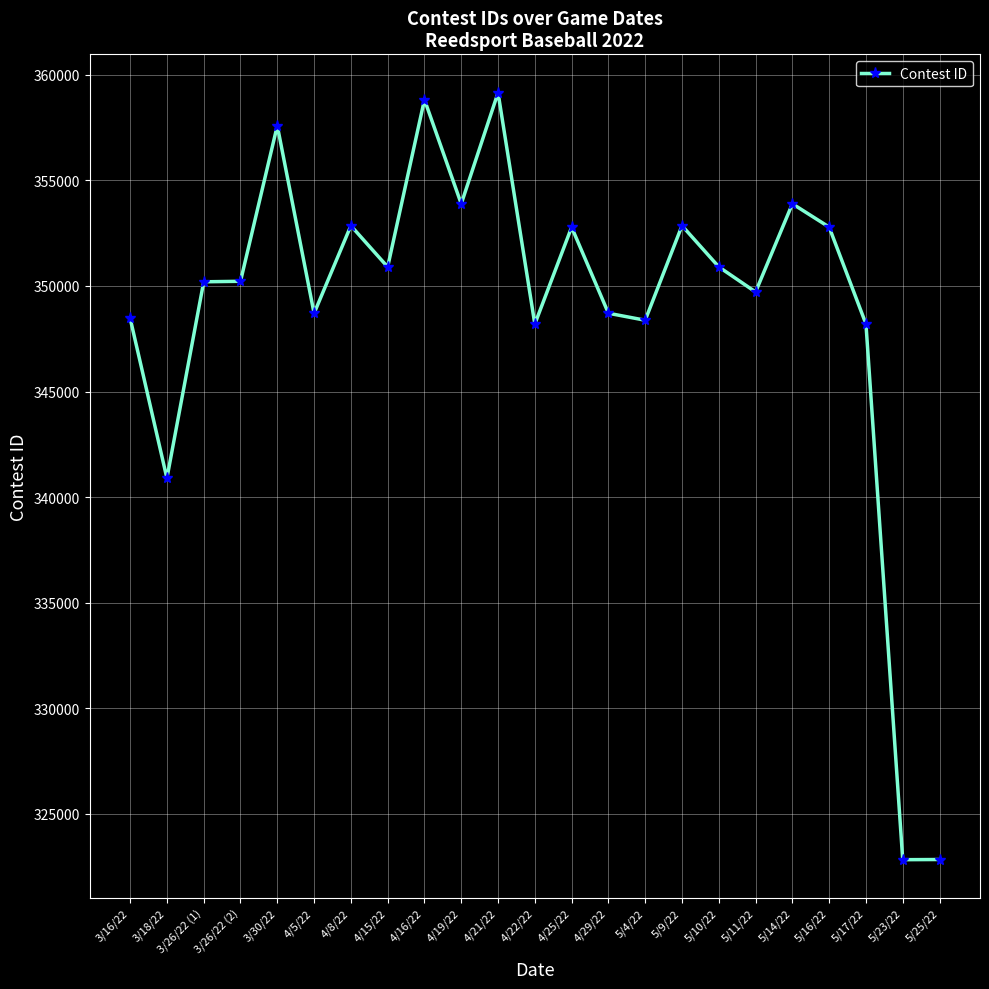

How many data points does each series have?

23